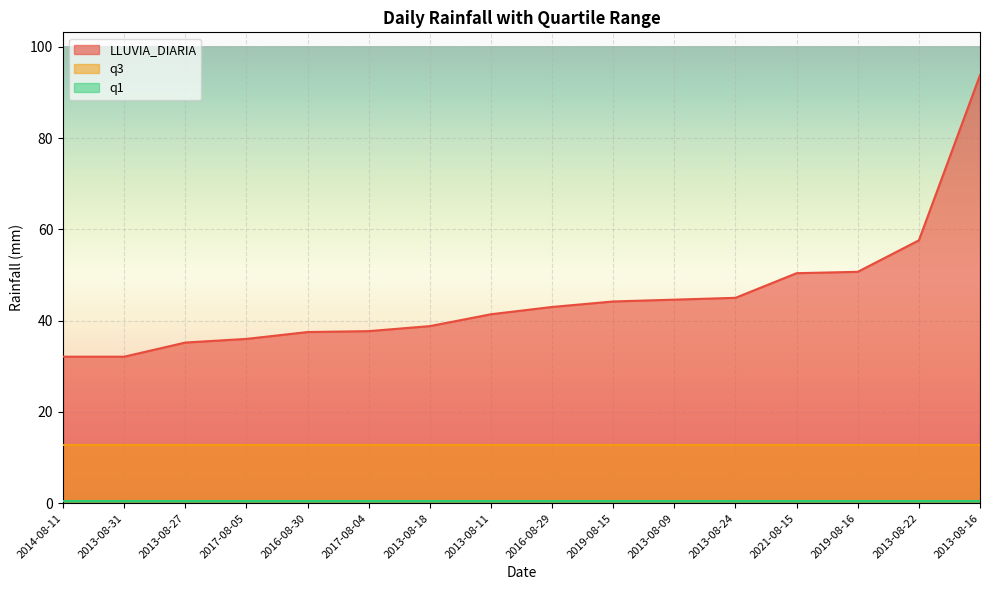

What is the sum of the q1 values at 2017-08-05 and 2013-08-16?

0.8